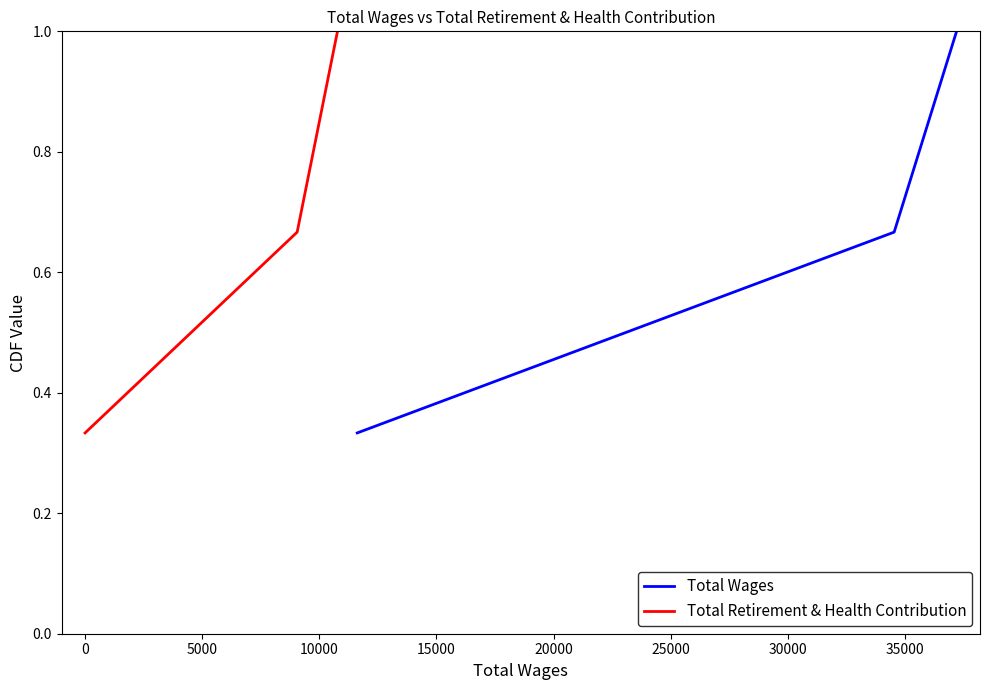

Count the number of categories in the chart.

3